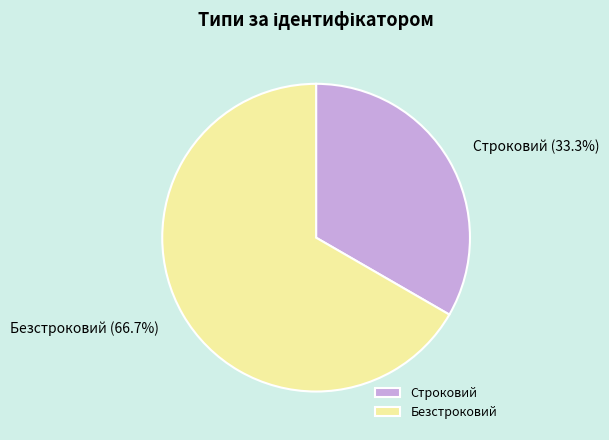

Which slice is the largest?

Безстроковий